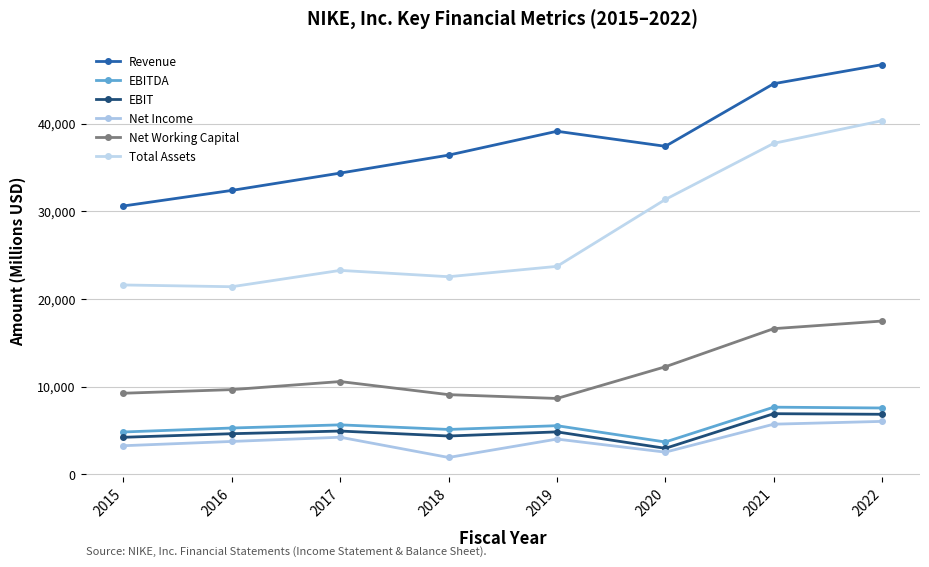

How many interior local valleys does the Total Assets series have?

2